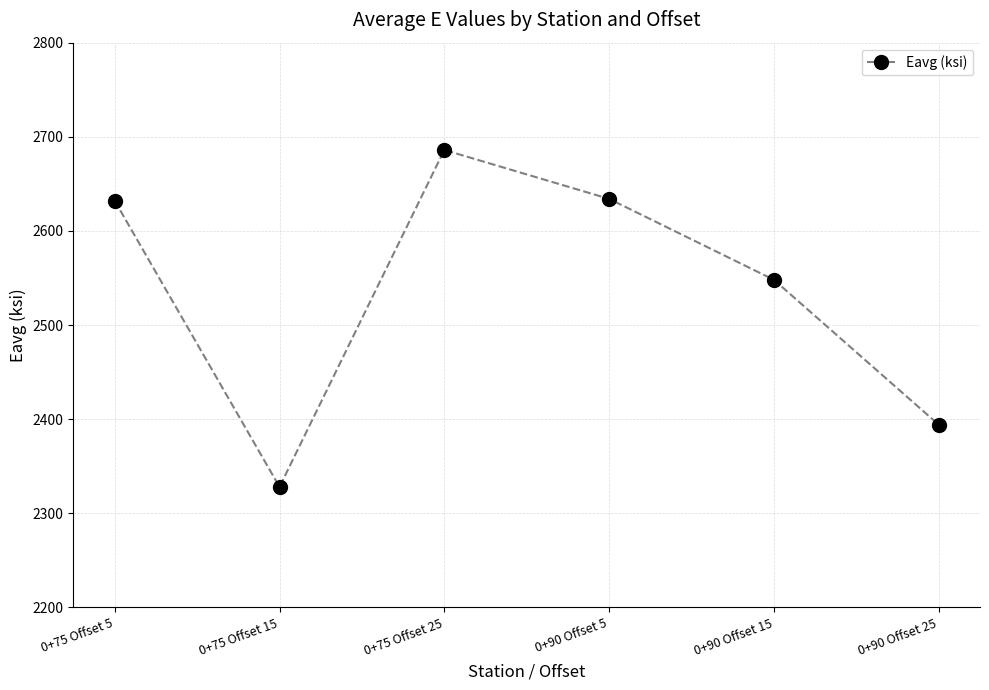

What is the sum of the values at 0+90 Offset 25 and 0+90 Offset 5?

5028